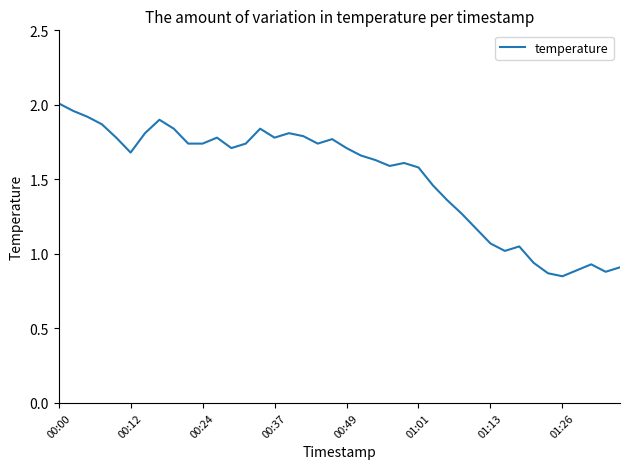

What is the value of the 17th point from the left?

1.8